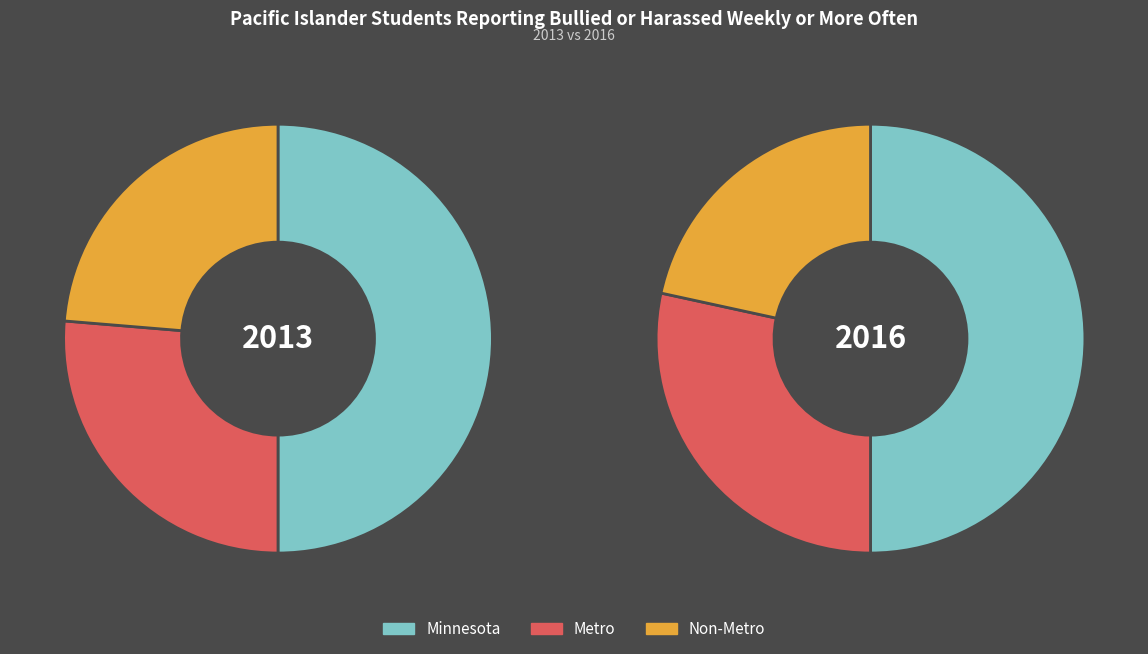

Do Metro and Minnesota together represent more than half of the pie?

Yes